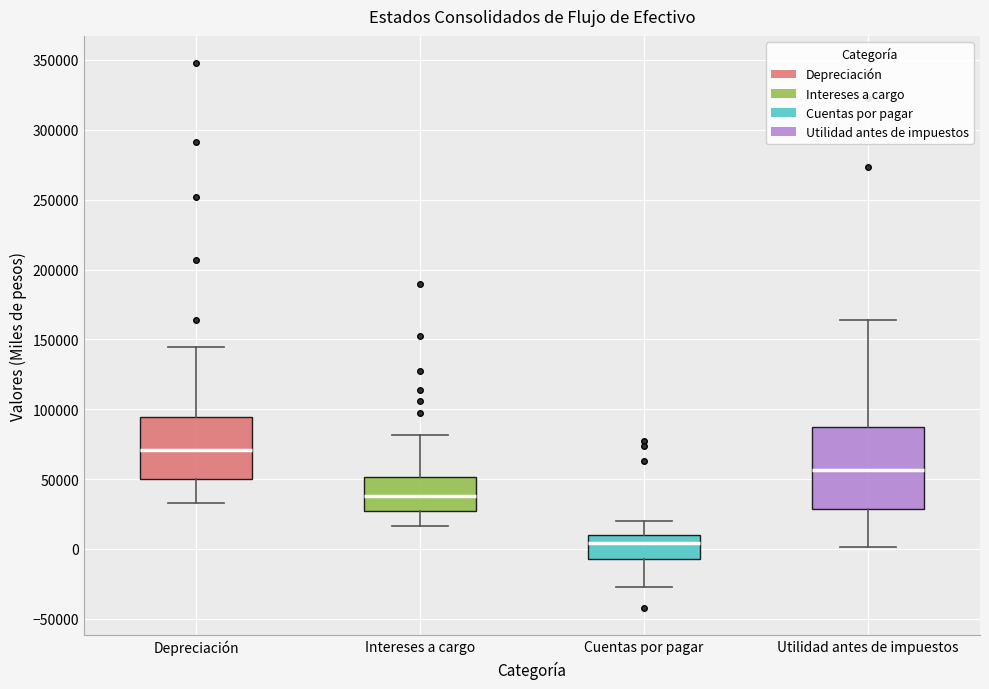

Which box is the tallest, from its lower edge to its upper edge?

Utilidad antes de impuestos